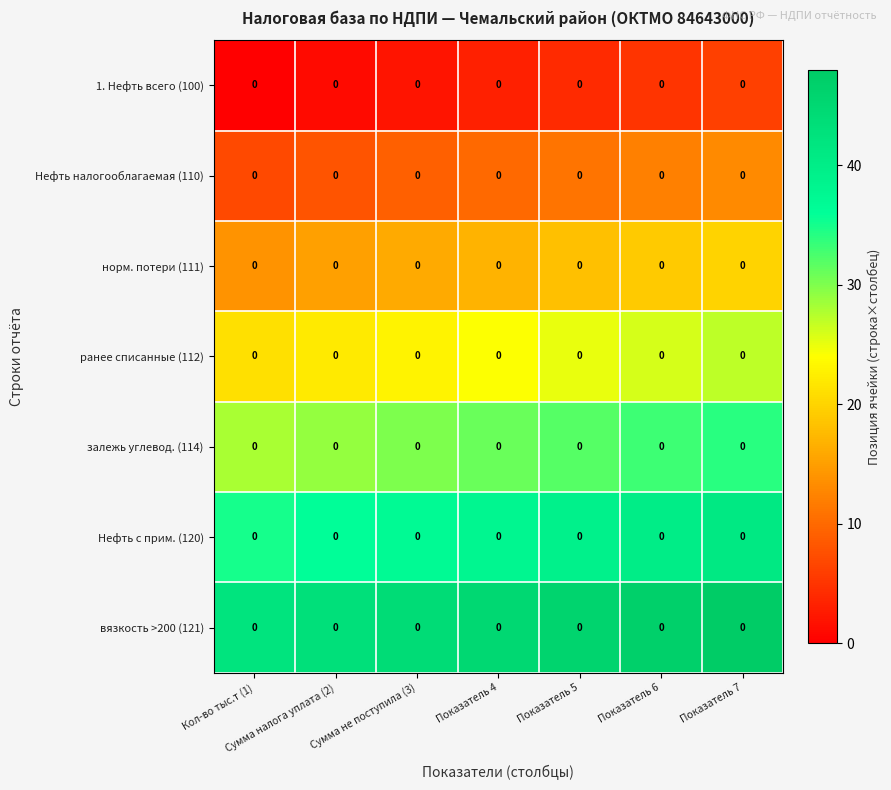

Where does the ранее списанные (112) series first go above 24?

Показатель 5